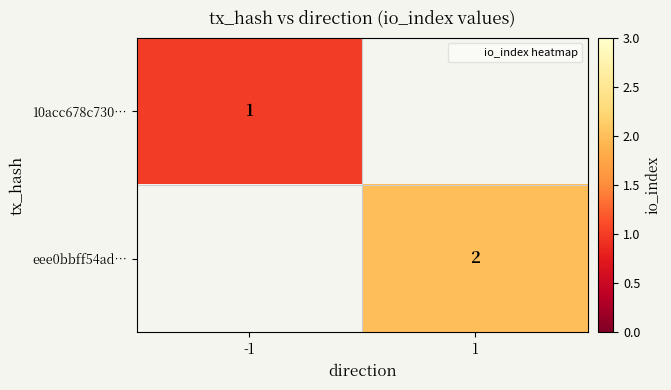

At how many categories does at least one series exceed 1?

1